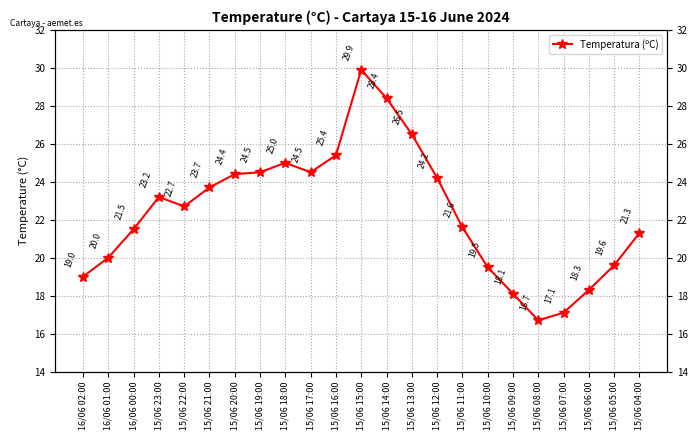

Which label corresponds to the smallest value in the chart?

15/06 08:00